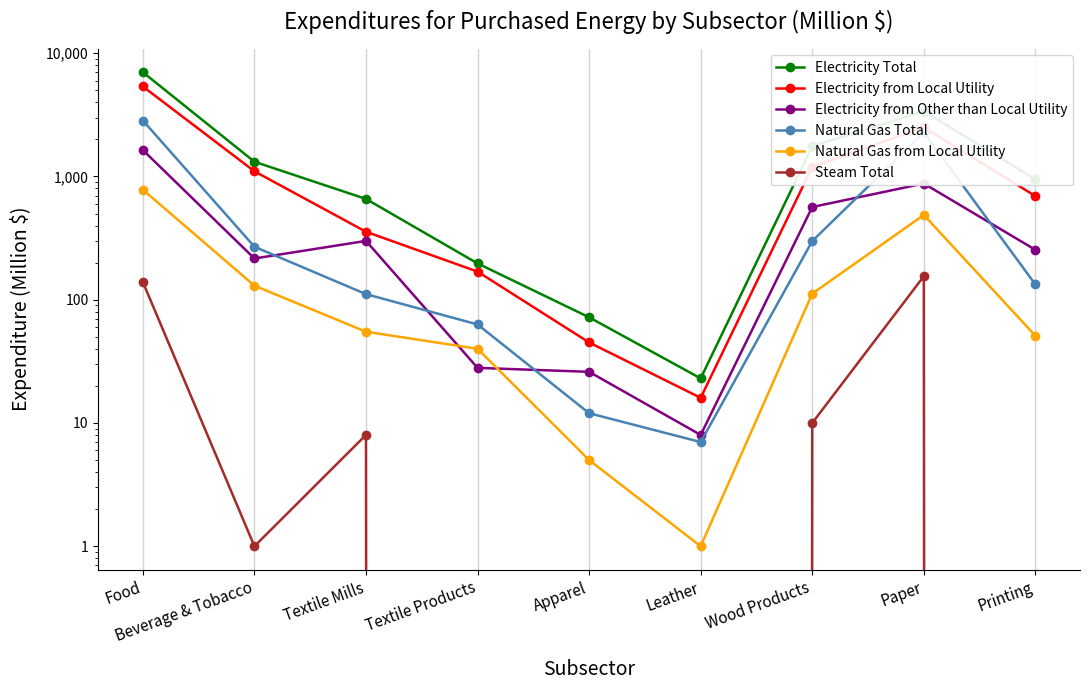

At which category is the sum across all series the highest?

Food